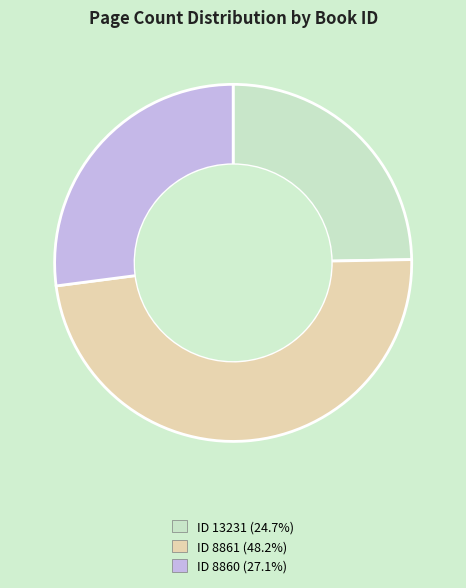

Is there any slice that represents more than half of the pie?

No